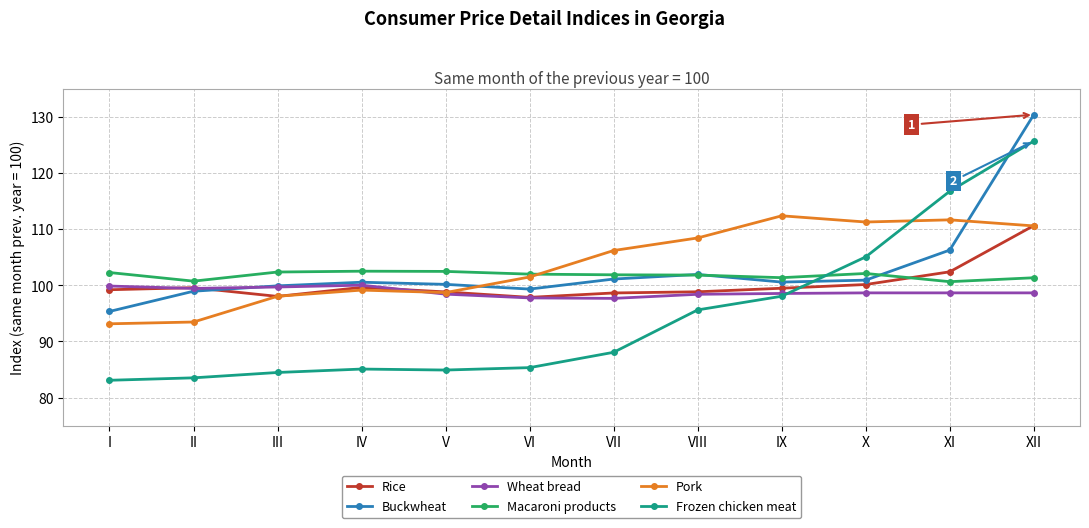

Which category has the highest value in the Buckwheat series?

XII